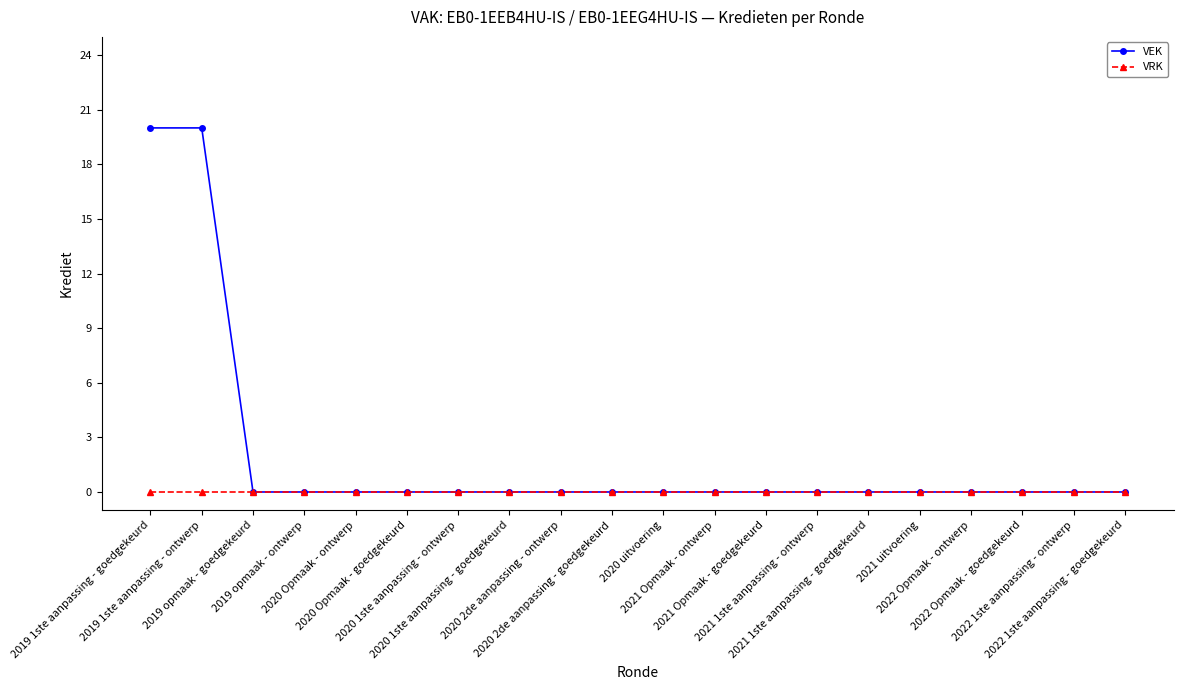

Count the number of categories in the chart.

20